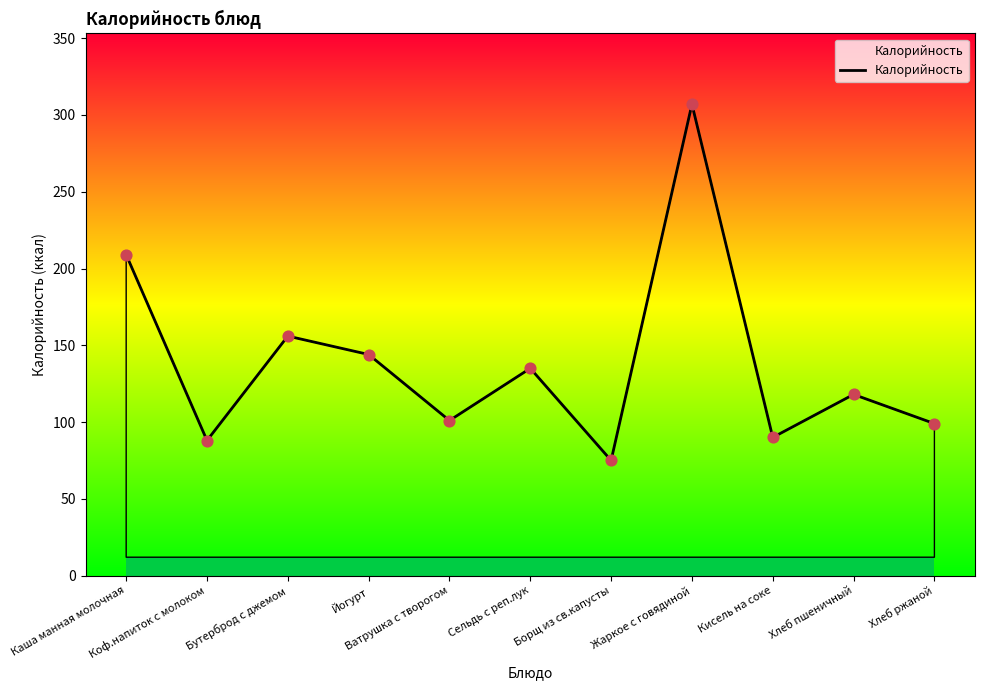

What is the change in value from Йогурт to Сельдь с реп.лук?

-9